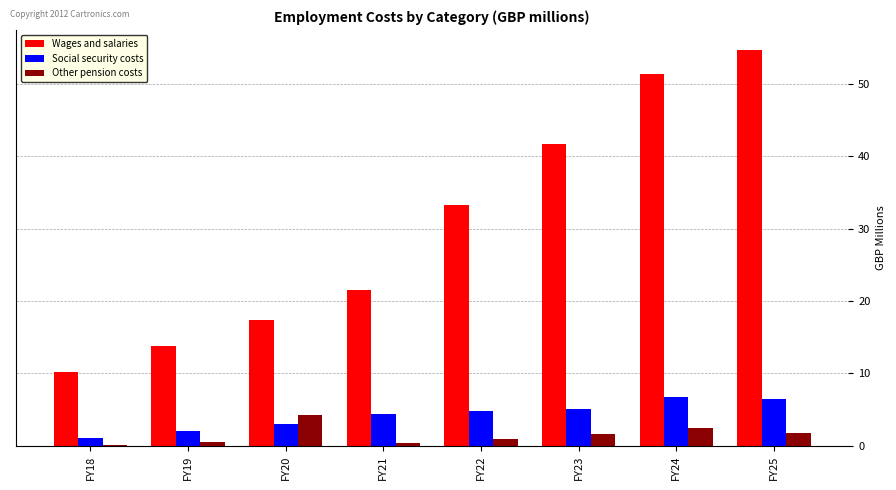

Count the number of data series in this chart.

3